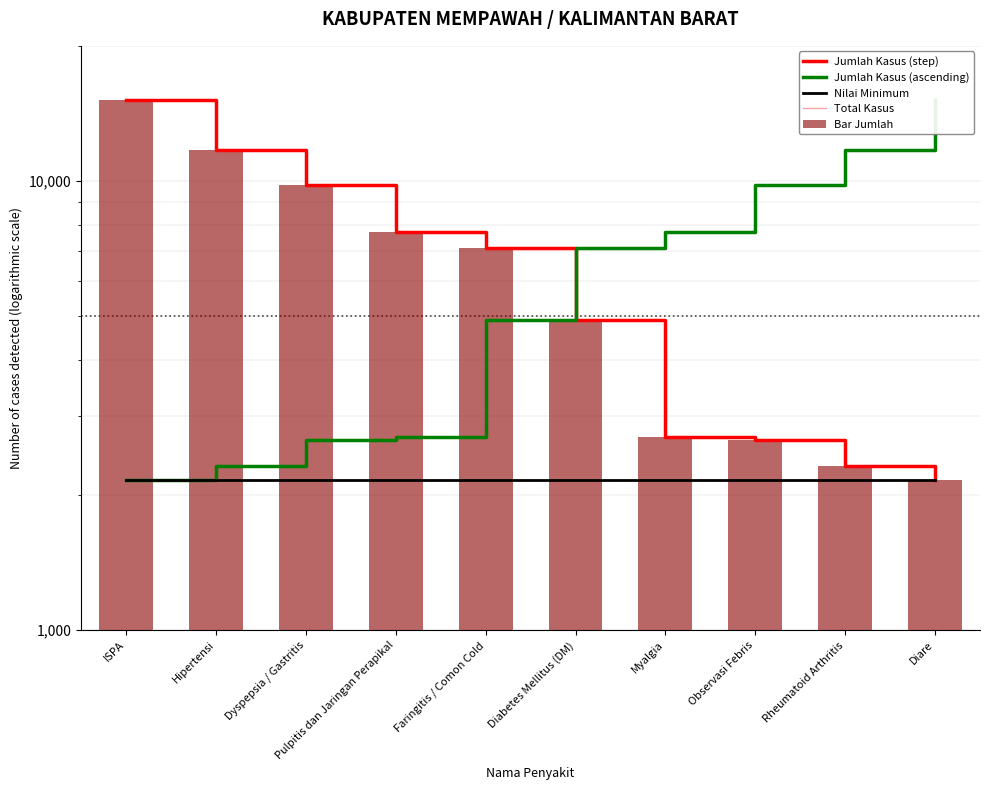

Is it true that Jumlah Kasus (step) equals 11734 at Hipertensi?

True